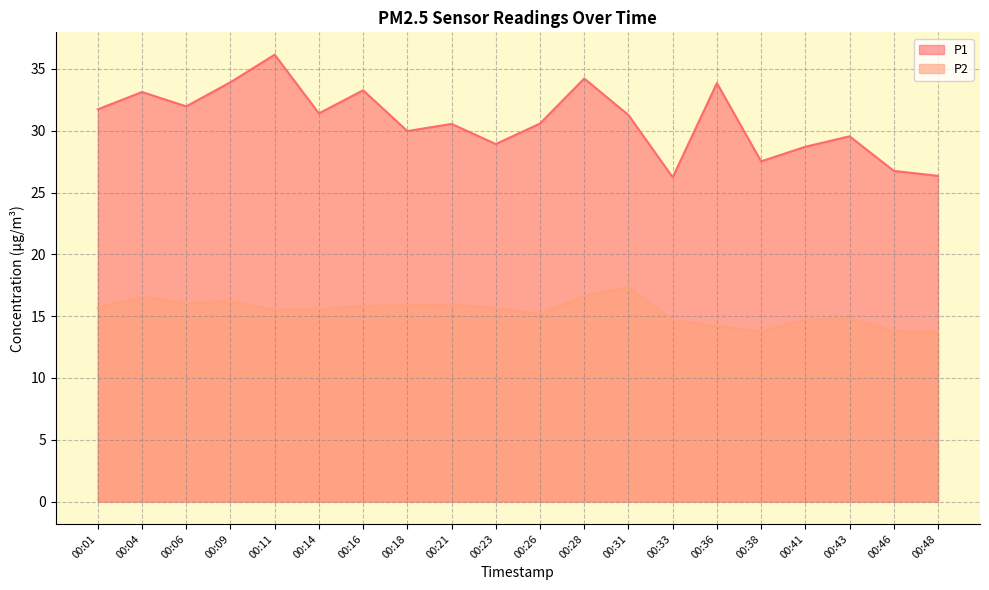

In P2, how many points are lower than both neighbors (excluding endpoints)?

4